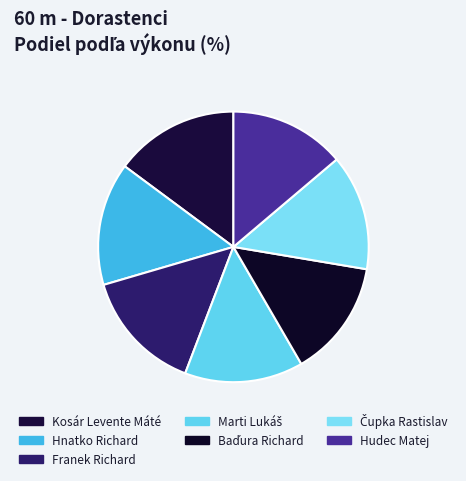

The Marti Lukáš slice represents 24% of the pie. True or false?

False